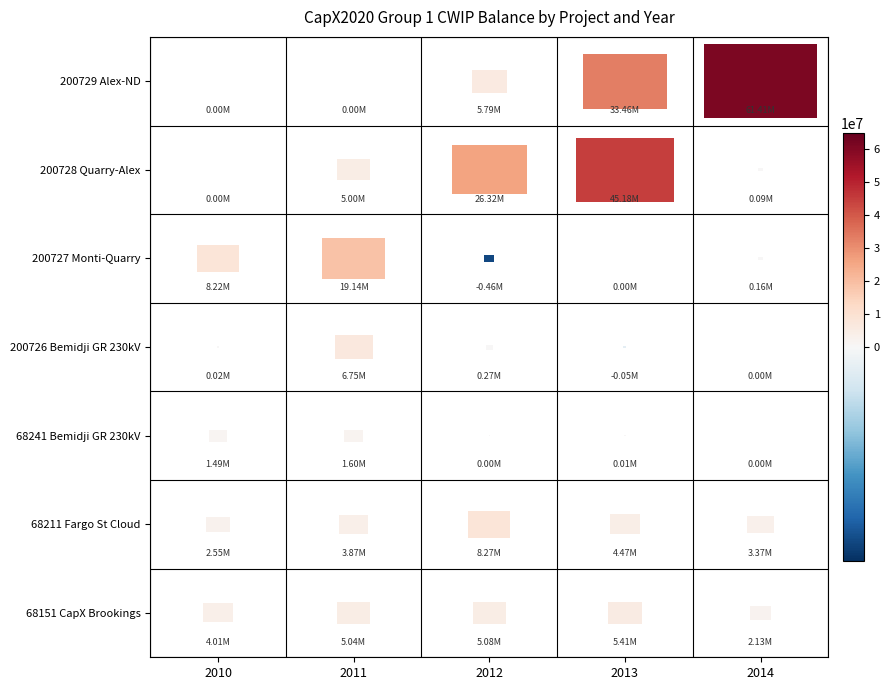

What is the maximum value for 200729 Alex-ND?

61413182.3